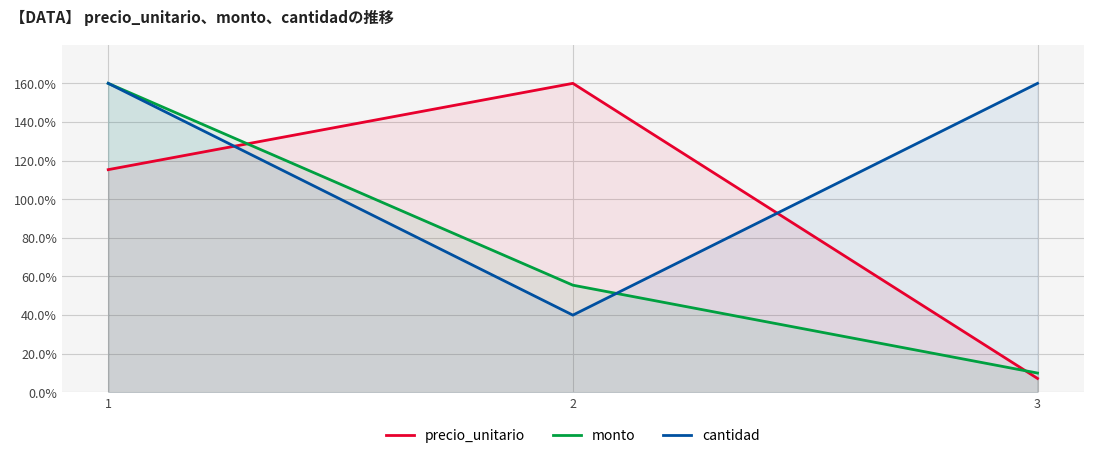

List the series in order of their peak value, lowest first.

precio_unitario, monto, cantidad